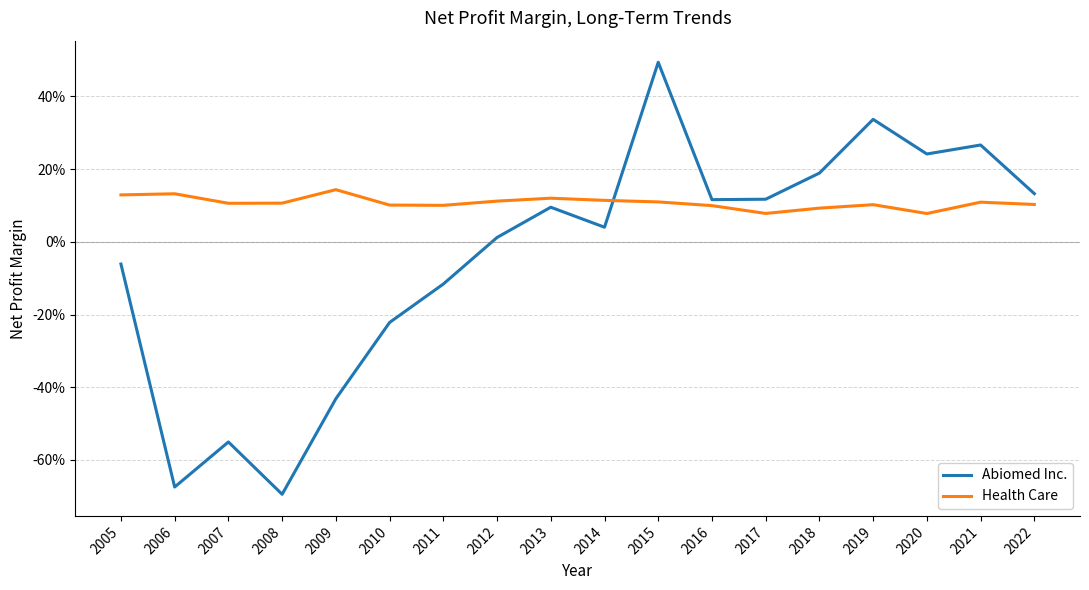

Is it true that Health Care equals 0.1 at 2017?

False